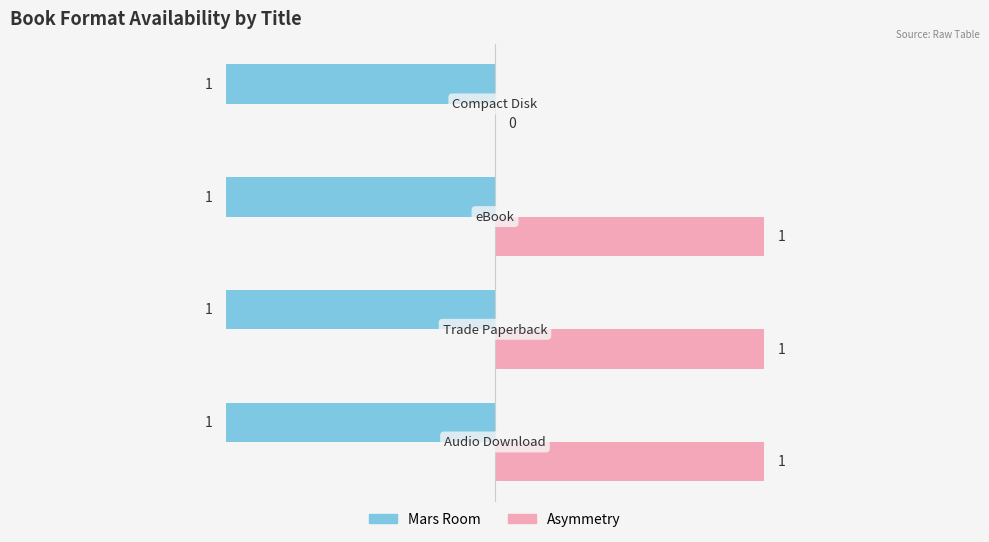

Which series has the largest total across all categories?

Asymmetry